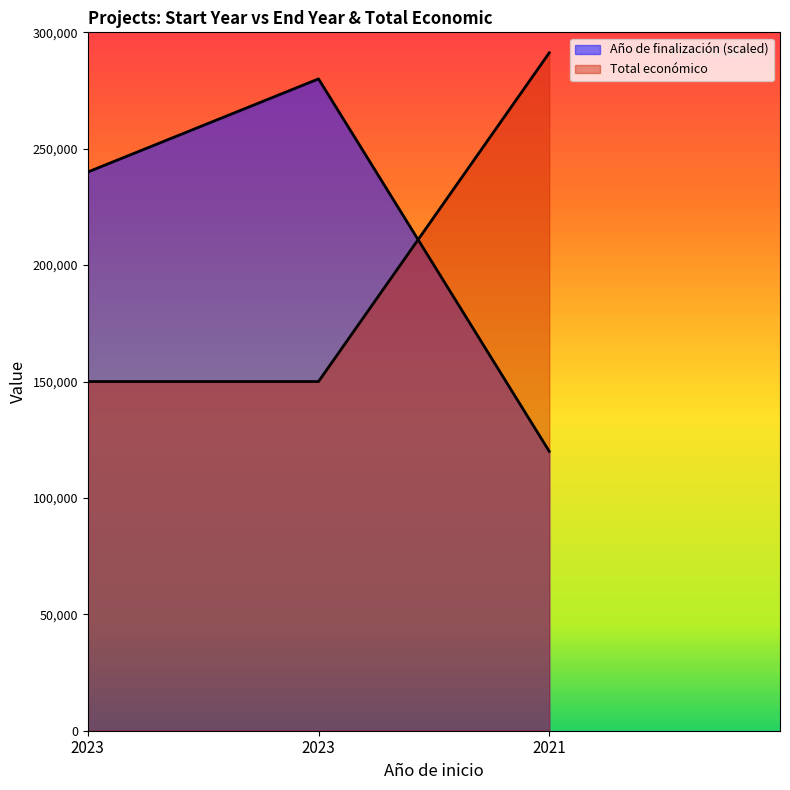

Rank the categories by Total económico value from lowest to highest.

2023, 2023, 2021